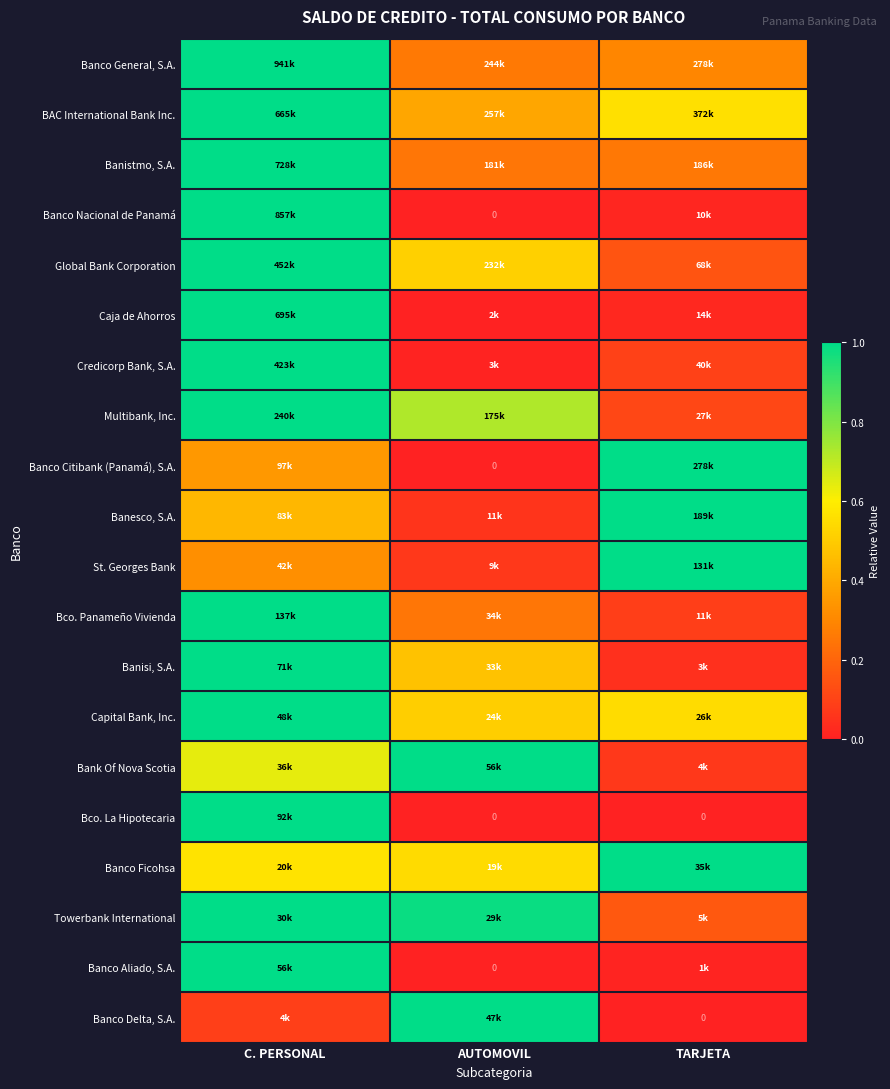

True or false: Banco Delta, S.A. has a value of 0.0 at TARJETA.

True